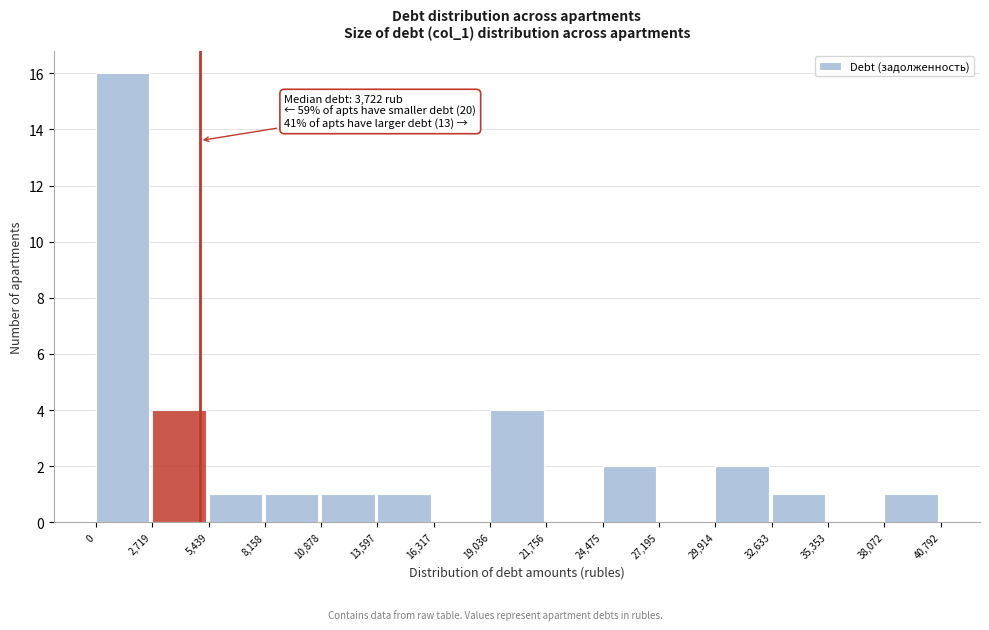

Which range on the x-axis has the tallest bar?

0 to 2,719